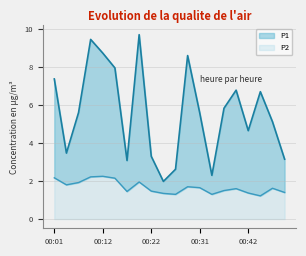

Reading right to left, what are all the values shown in this chart?

P1: 01:00=3.1	00:58=5.1	00:50=6.7	00:42=4.7	00:39=6.8	00:37=5.8	00:34=2.3	00:31=5.6	00:29=8.6	00:26=2.6	00:24=2.0	00:22=3.3	00:19=9.7	00:17=3.1	00:14=8.0	00:12=8.7	00:09=9.4	00:07=5.6	00:04=3.5	00:01=7.4
P2: 01:00=1.4	00:58=1.6	00:50=1.2	00:42=1.4	00:39=1.6	00:37=1.5	00:34=1.3	00:31=1.6	00:29=1.7	00:26=1.3	00:24=1.4	00:22=1.5	00:19=1.9	00:17=1.4	00:14=2.1	00:12=2.2	00:09=2.2	00:07=1.9	00:04=1.8	00:01=2.2